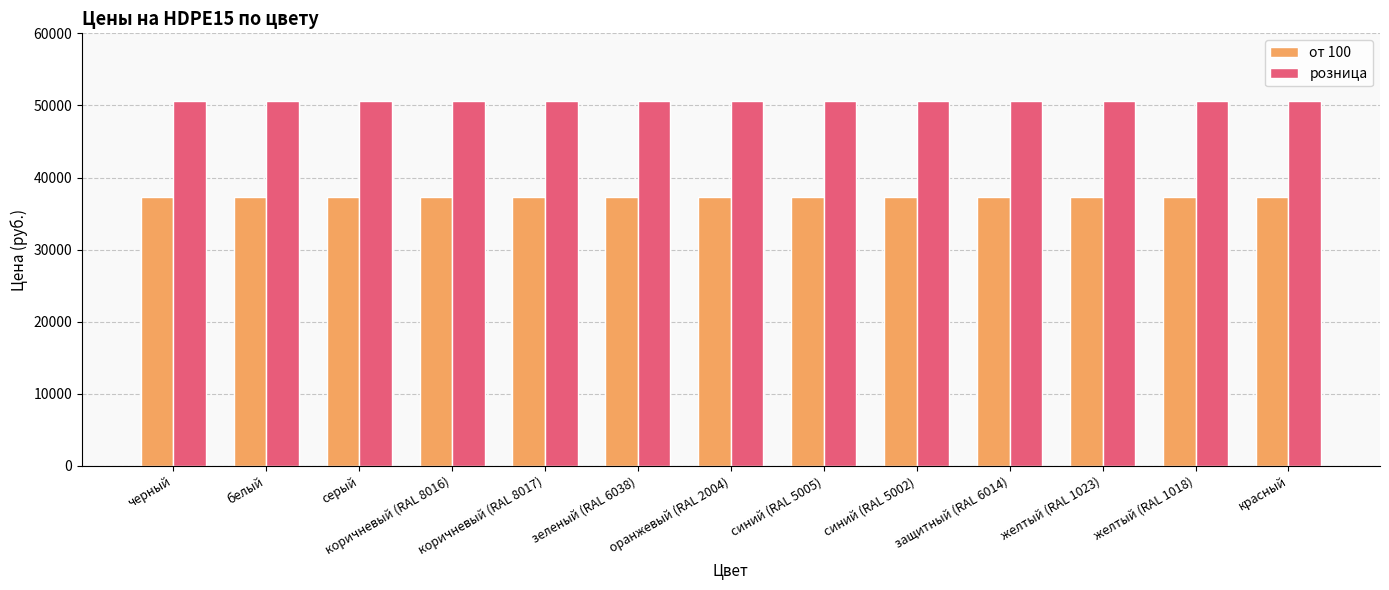

What are all the series names shown in the legend?

от 100, розница